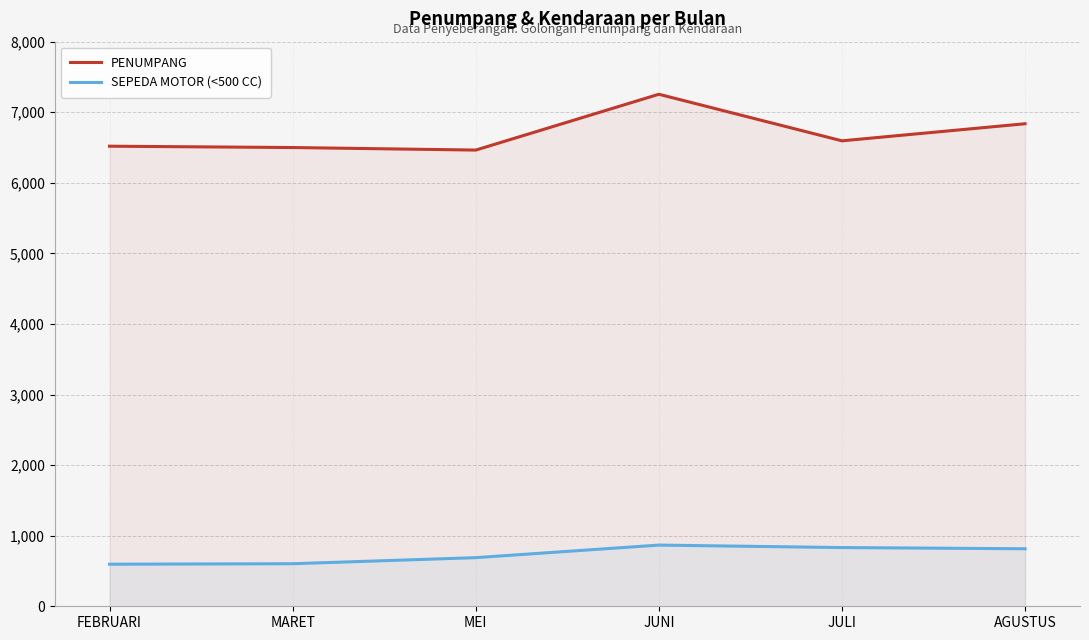

What is the total value across all series at MEI?

7153